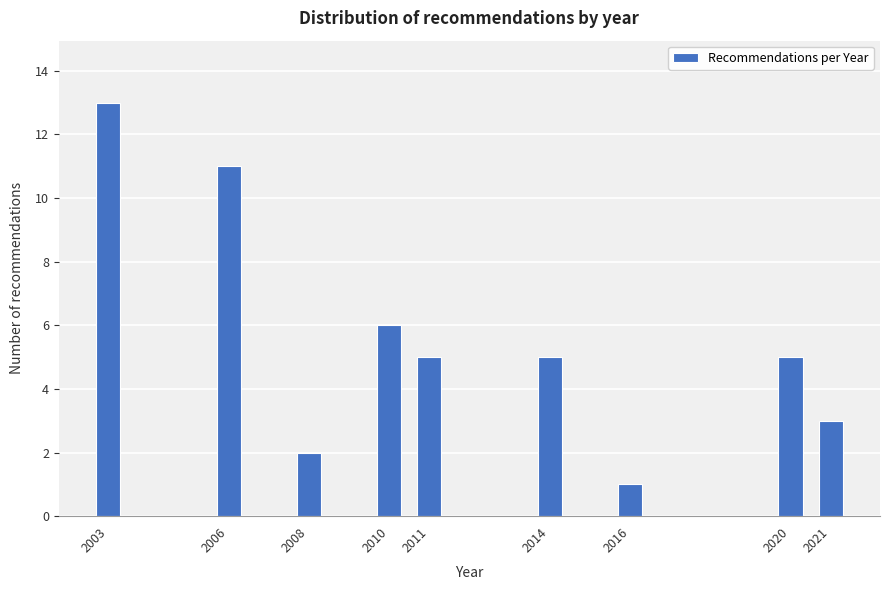

Reading left to right, extract all data points from this chart.

2003=13	2006=11	2008=2	2010=6	2011=5	2014=5	2016=1	2020=5	2021=3